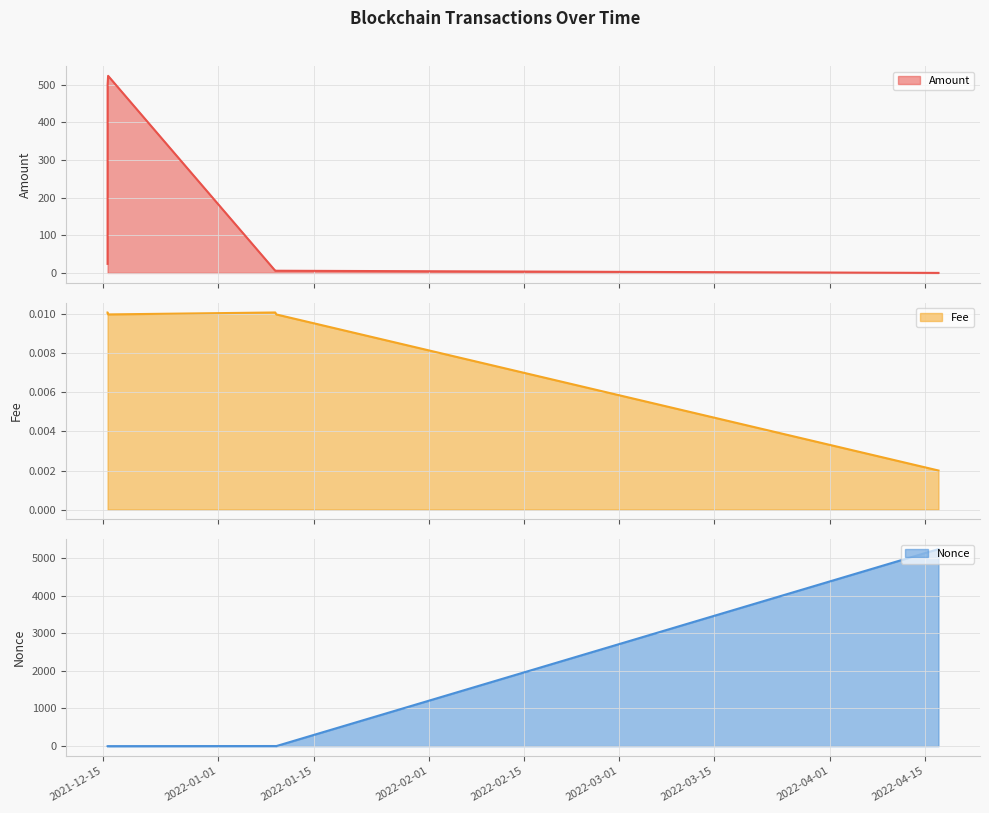

At which label does Nonce first exceed 2?

2022-04-17